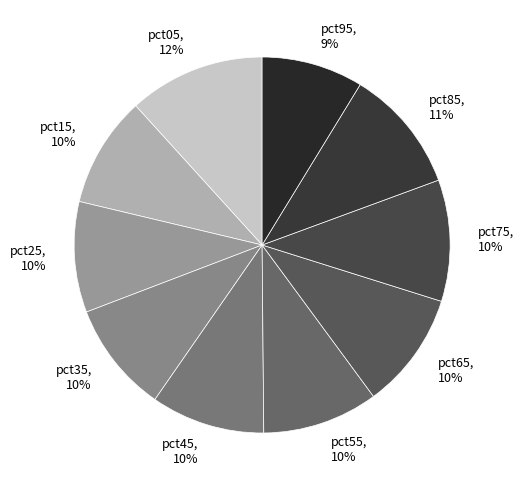

The pct55 slice represents 19% of the pie. True or false?

False